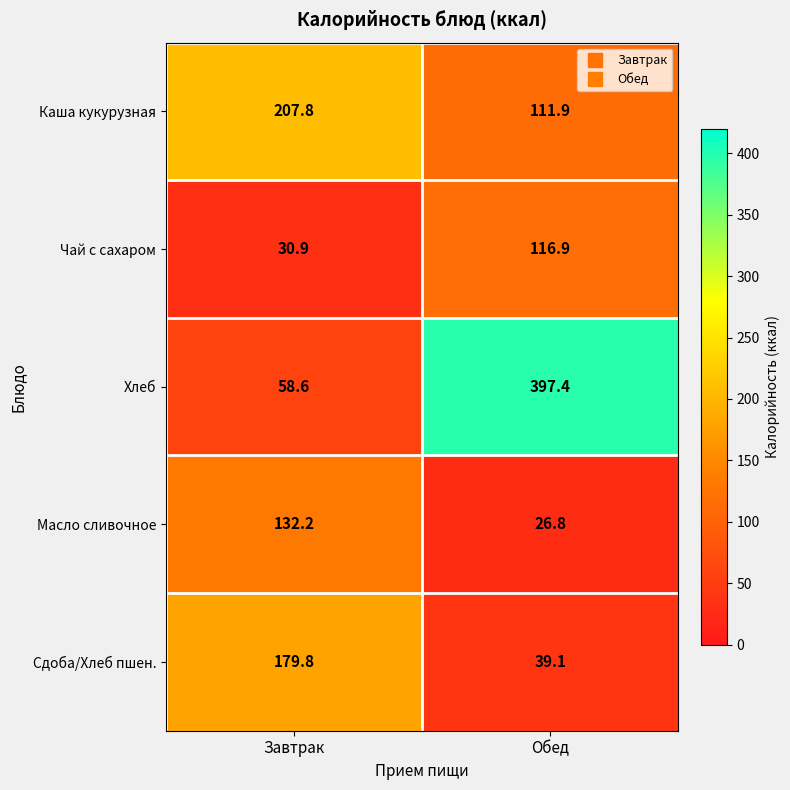

What is the spread (max minus min) of values at Обед?

370.6